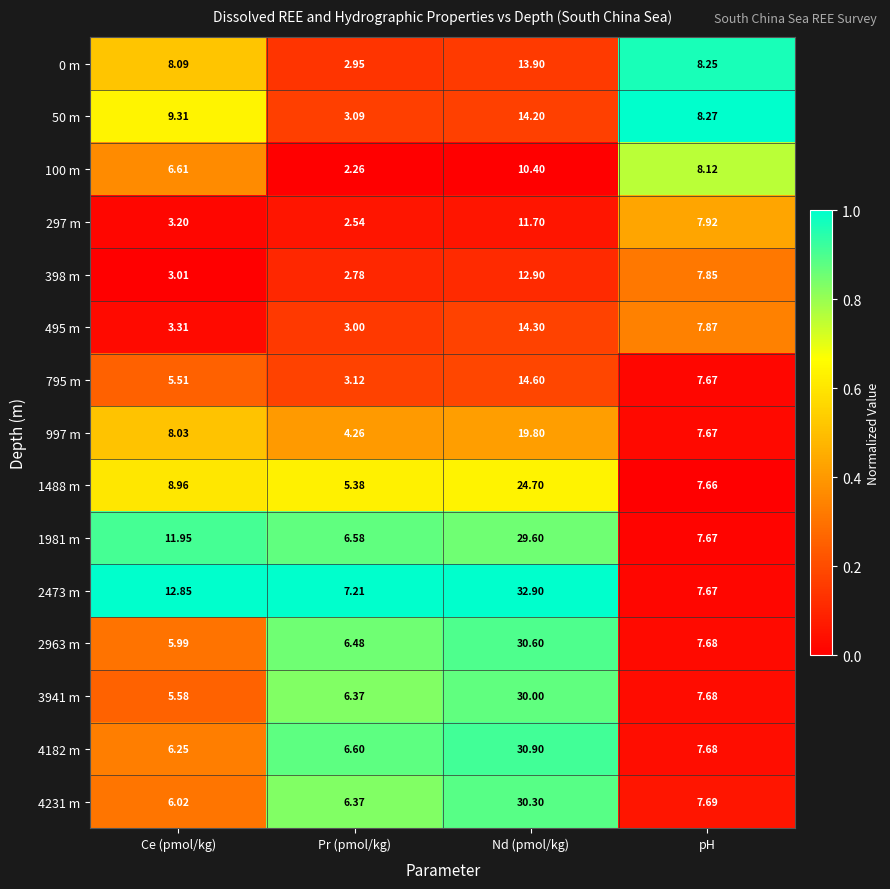

Which category has the lowest value across all series?

Pr (pmol/kg)